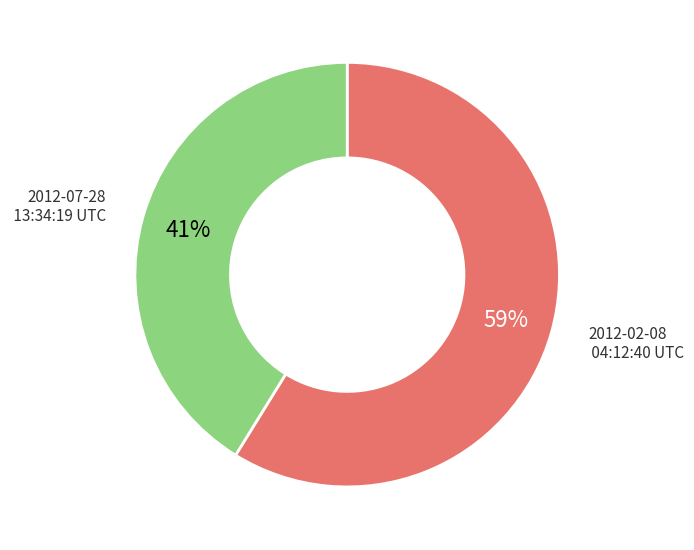

To the nearest percent, what is the average slice percentage?

50%